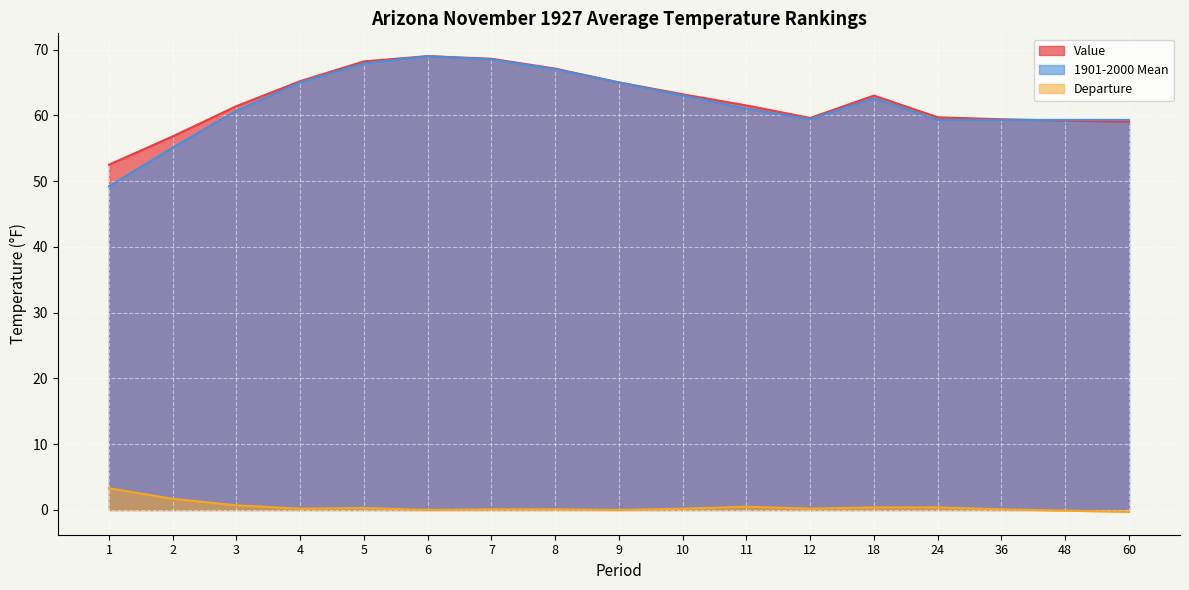

True or false: 1901-2000 Mean has a value of 103.2 at 8.

False